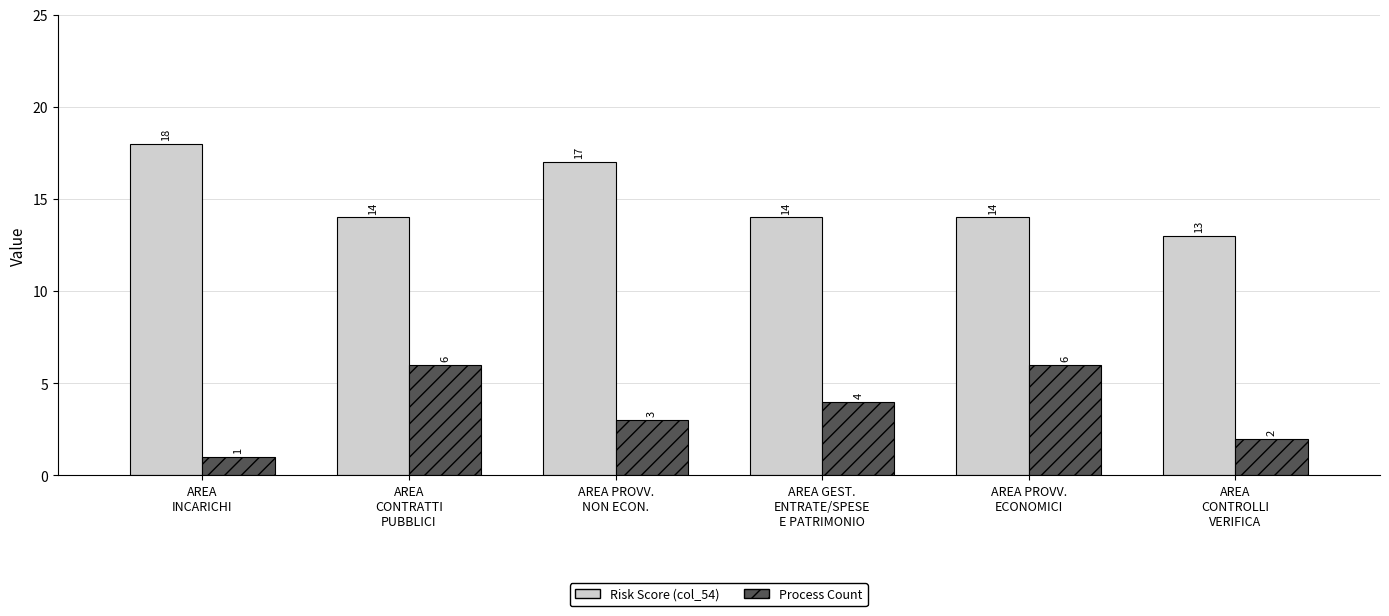

Which label corresponds to the largest value in the chart?

AREA
INCARICHI